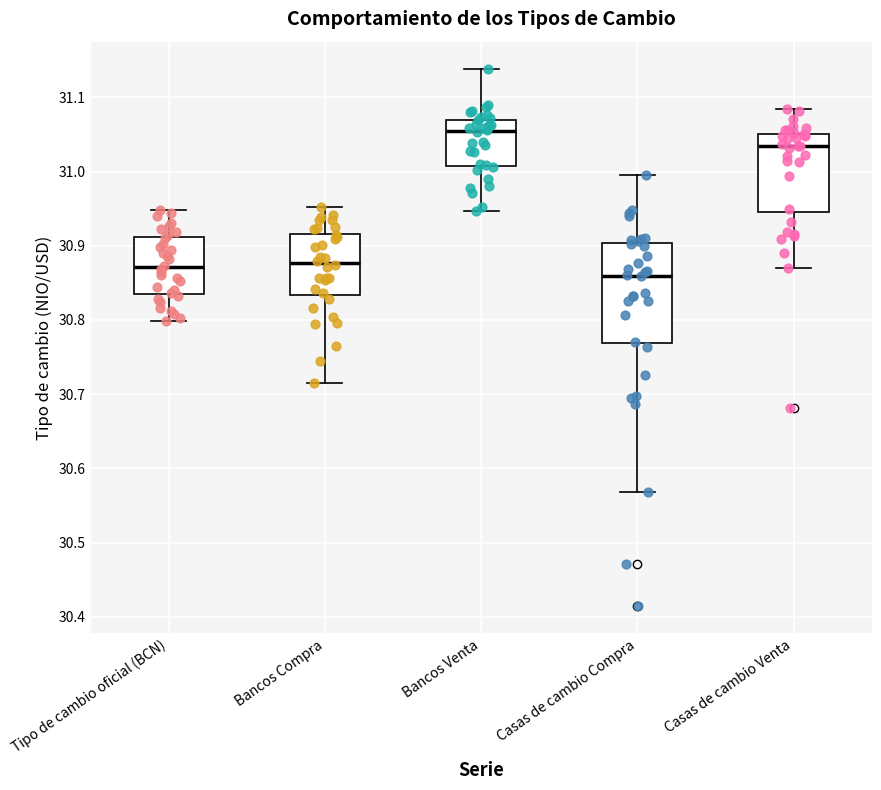

Which box is the tallest, from its lower edge to its upper edge?

Casas de cambio Compra